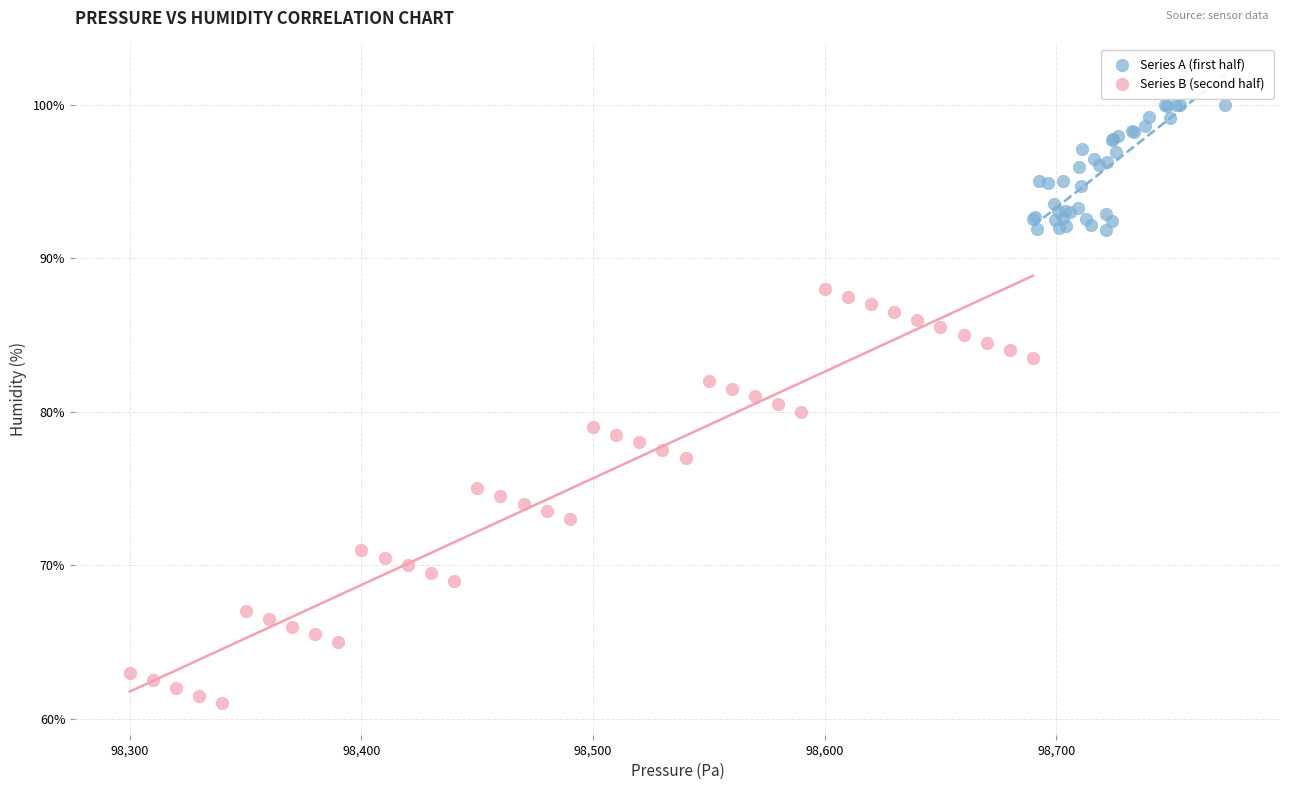

What are all the series names shown in the legend?

Series A (first half), Series B (second half)